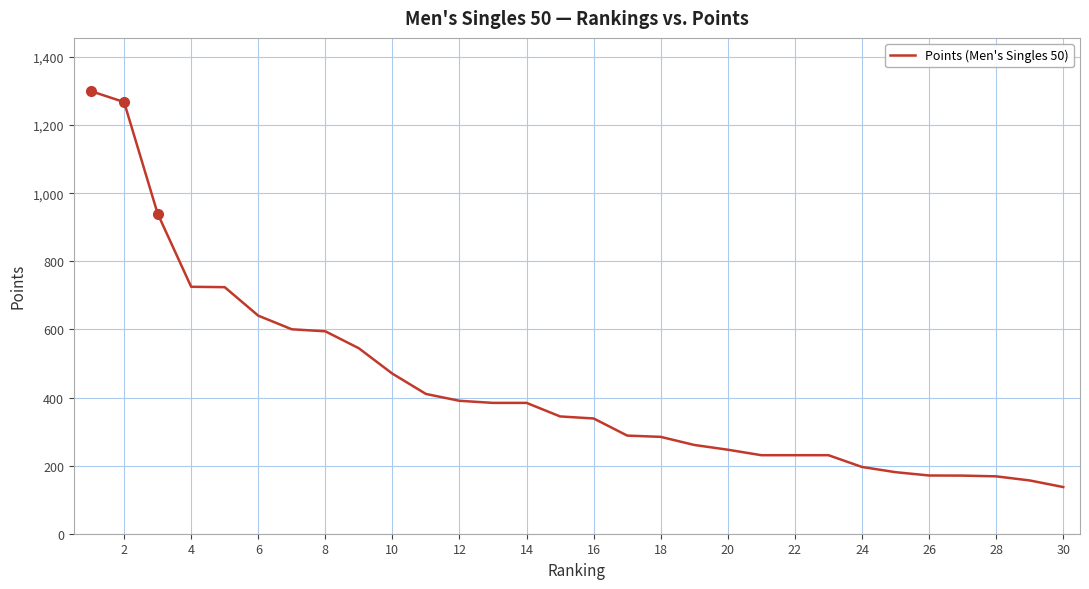

What is the minimum value shown in the chart?

137.0